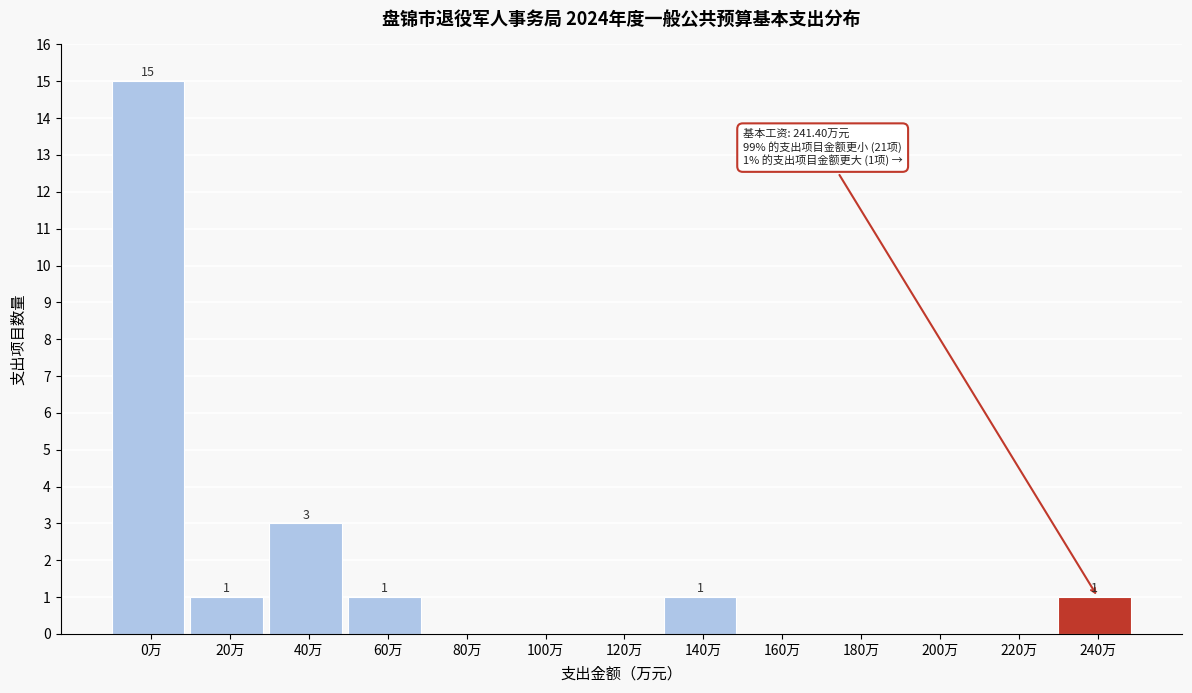

Reading left to right, transcribe all the data shown in this chart.

0万=15	20万=1	40万=3	60万=1	80万=0	100万=0	120万=0	140万=1	160万=0	180万=0	200万=0	220万=0	240万=1